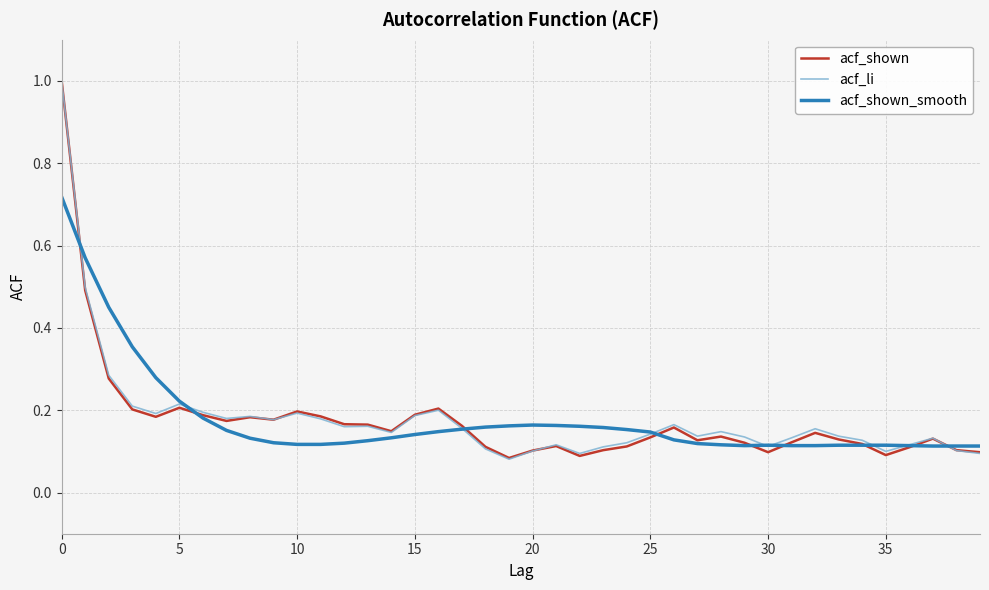

How many lines are shown in the chart?

3